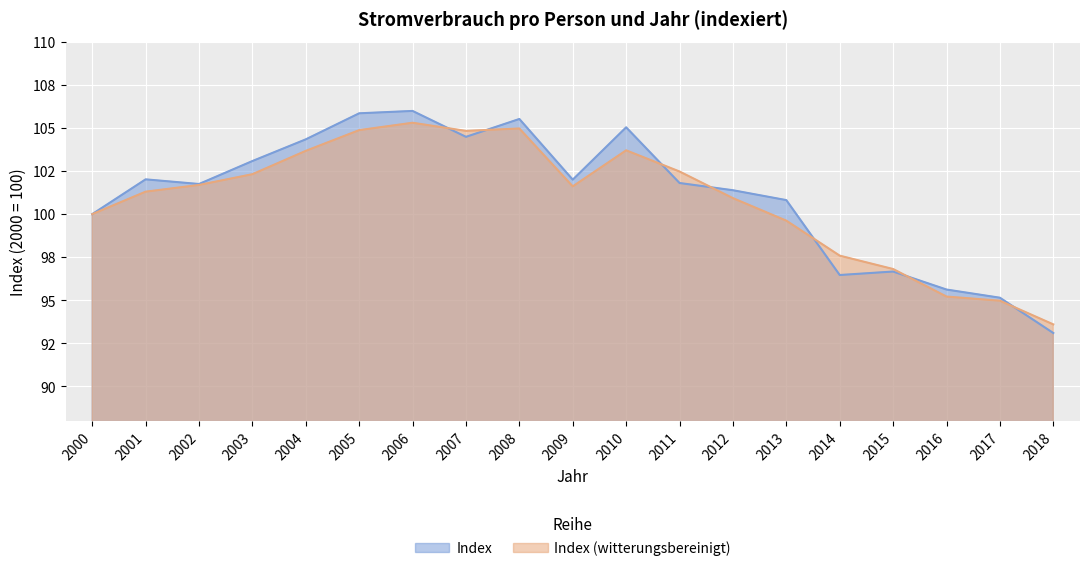

Is the value of Index (witterungsbereinigt) at 2017 greater than the value of Index at 2001?

No